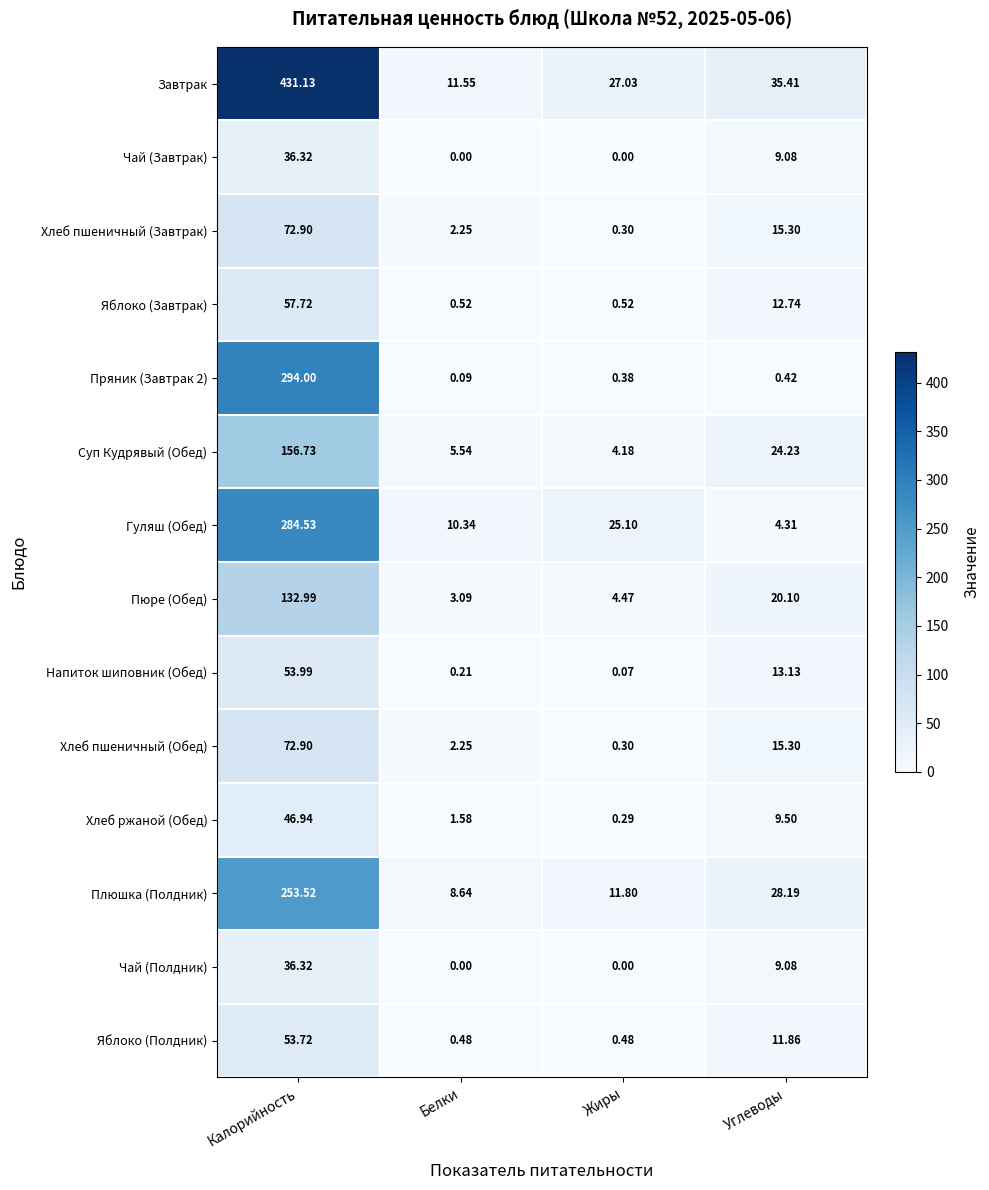

Where does the Завтрак series first go above 35?

Калорийность